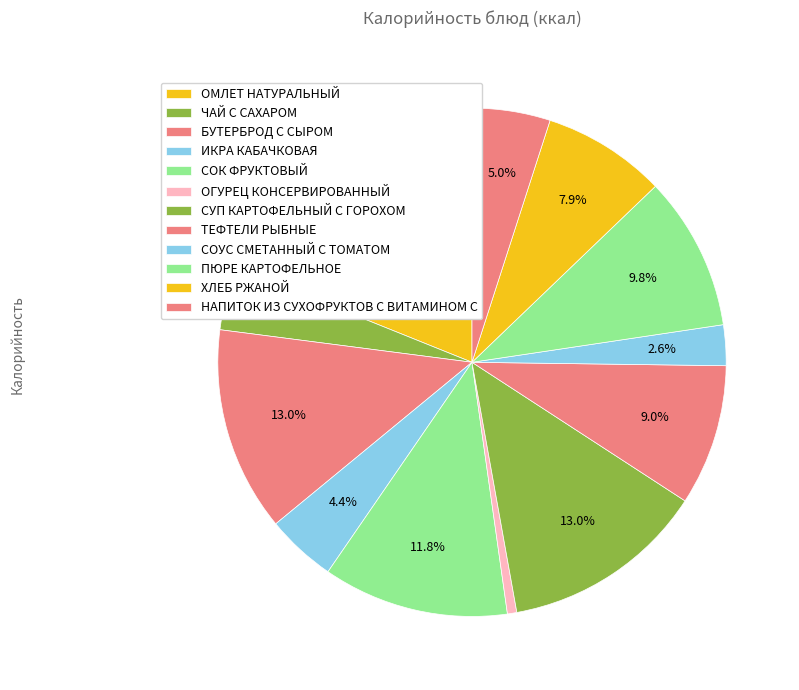

Count the number of slices in the pie.

12